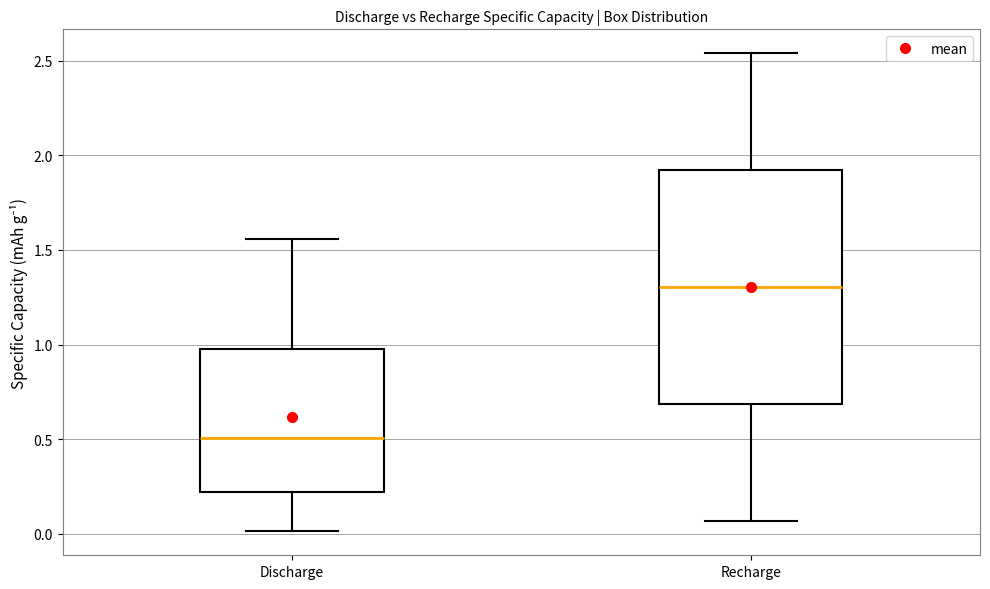

Reading left to right, transcribe this box plot: for each box, give where its median line is, the range the box spans, and where its two whiskers end, as read against the y-axis. The values are not printed on the chart, so give them approximately, as read against the axis.

Discharge: median 0.50, box 0.20 to 0.95, whiskers 0.00 to 1.55
Recharge: median 1.30, box 0.70 to 1.90, whiskers 0.05 to 2.55